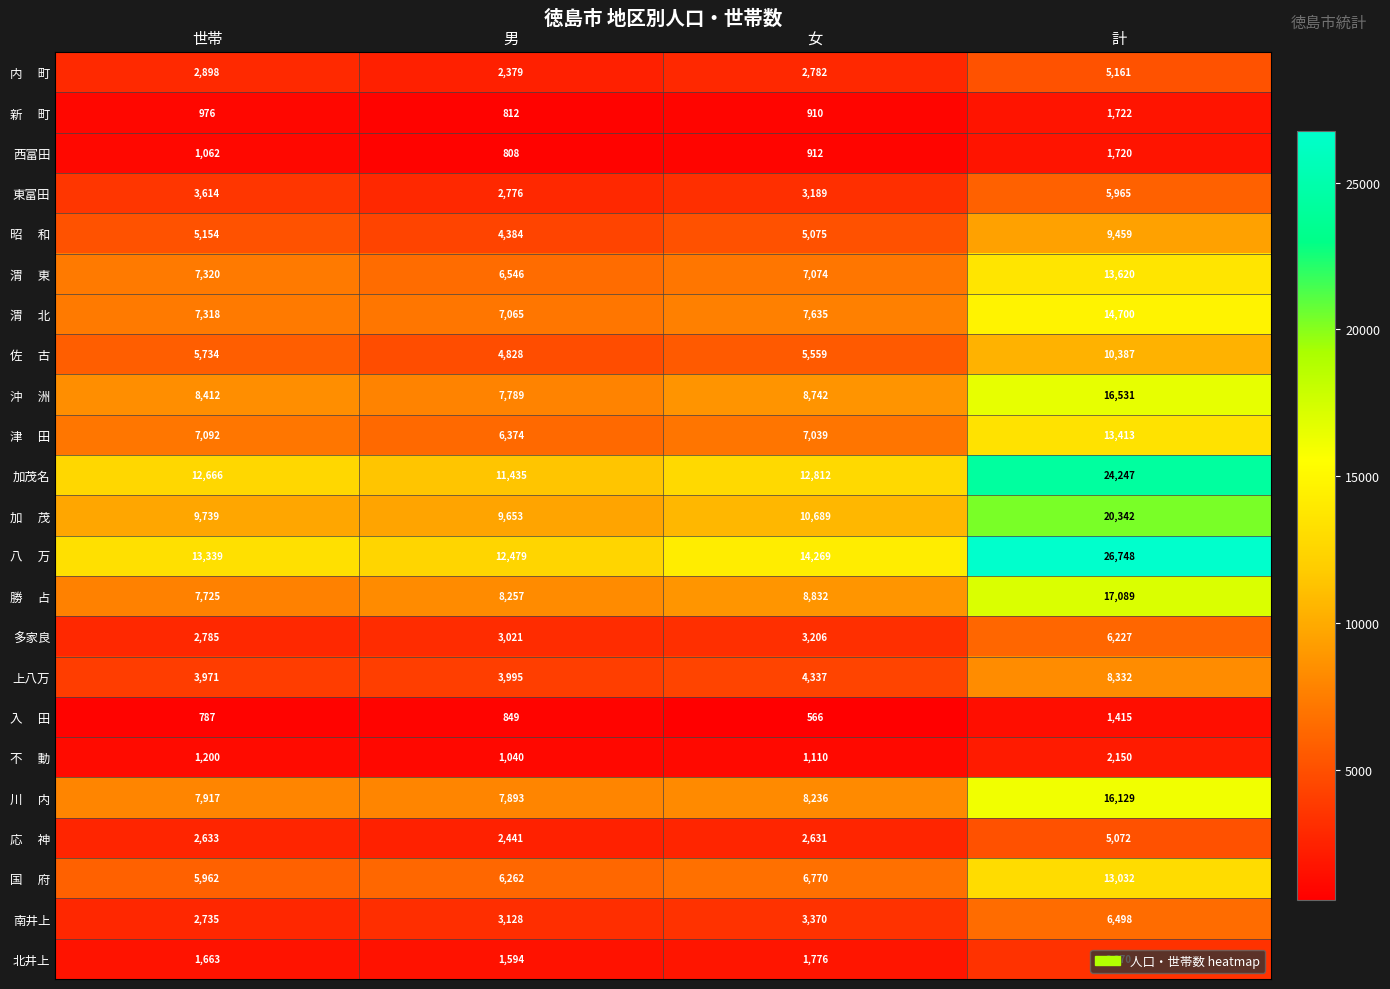

List the labels in order of 東富田 value, smallest first.

男, 女, 世帯, 計